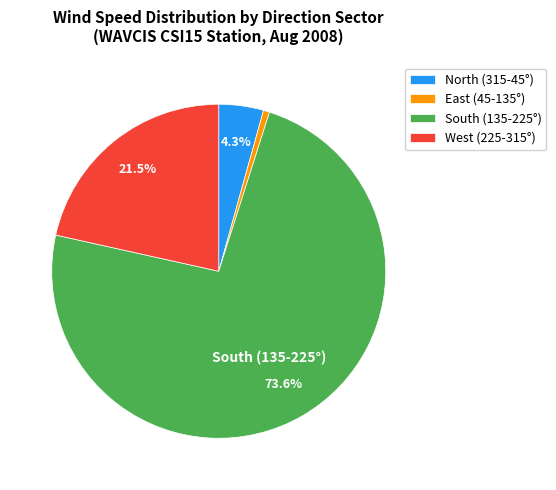

What is the majority slice?

South (135-225°)